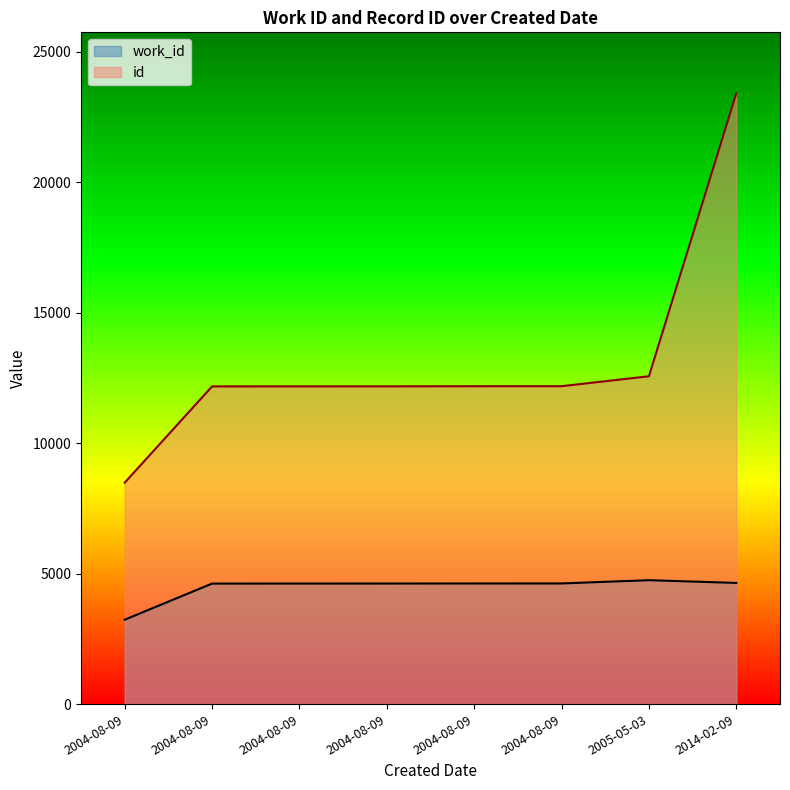

What is the greatest value displayed?

23402